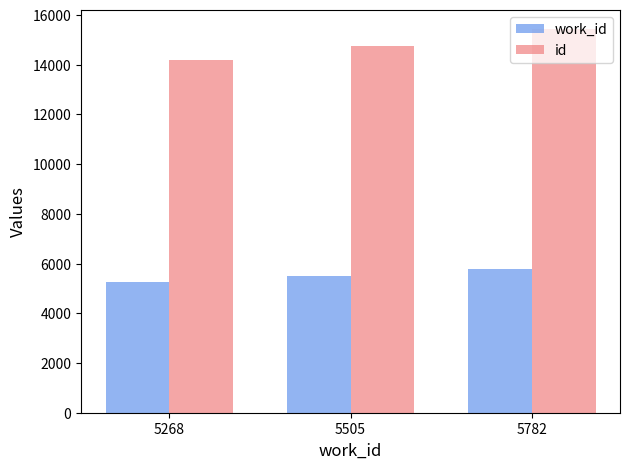

Reading right to left, what are all the values shown in this chart?

work_id: 5782=5782	5505=5505	5268=5268
id: 5782=15428	5505=14739	5268=14183